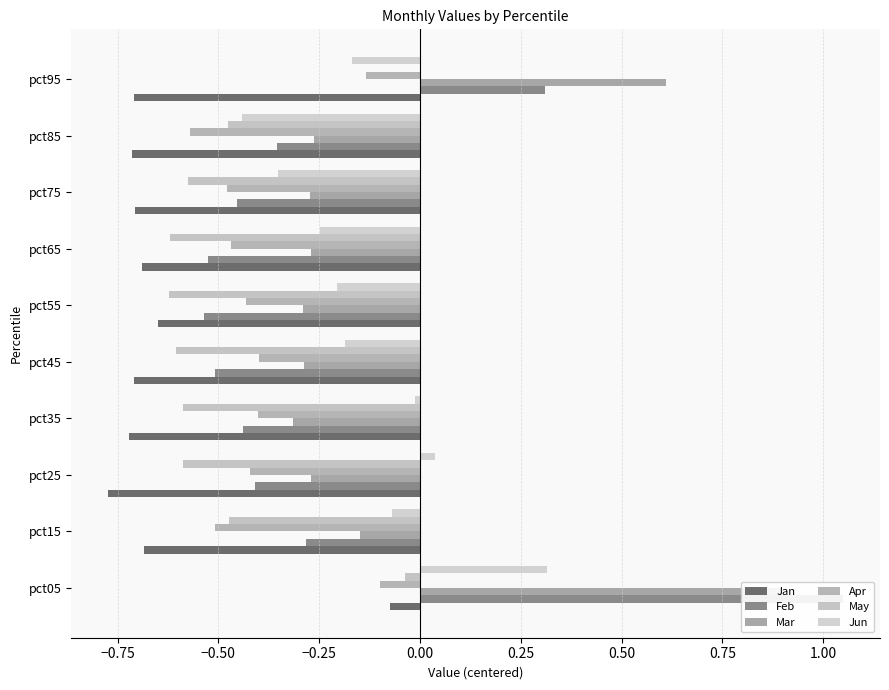

What are all the series names shown in the legend?

Jan, Feb, Mar, Apr, May, Jun